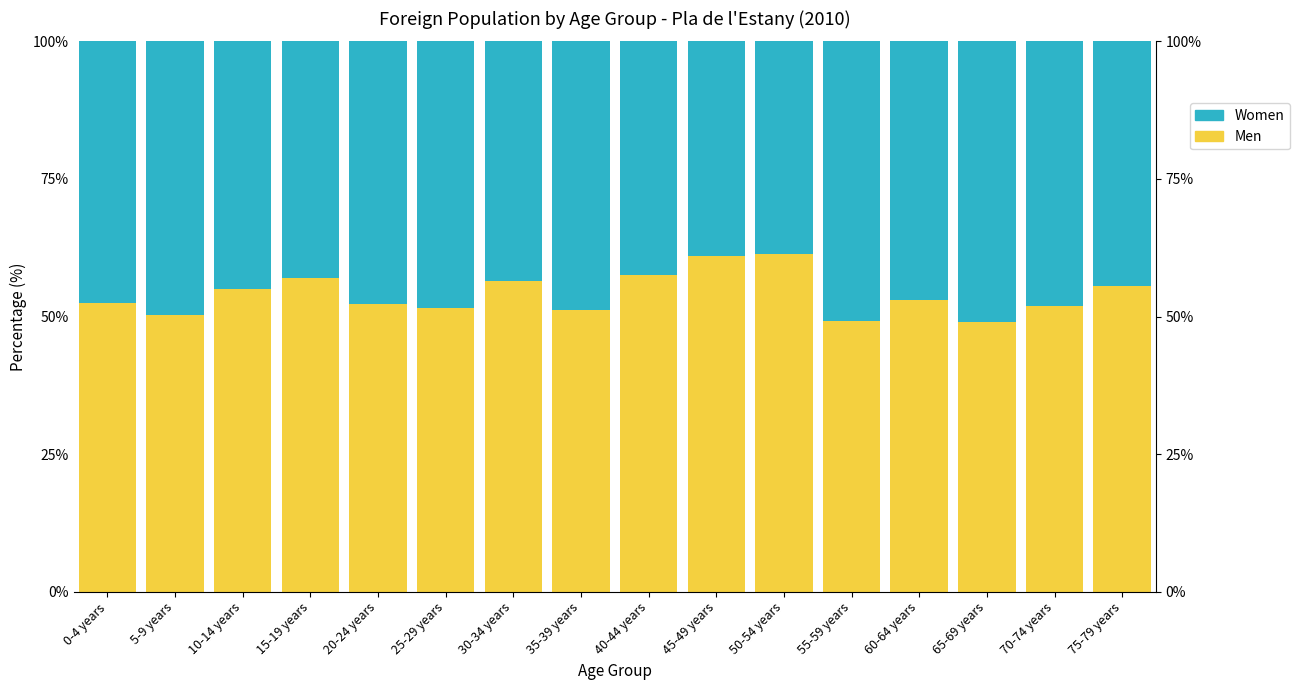

What is the label of the 16th bar from the right?

0-4 years